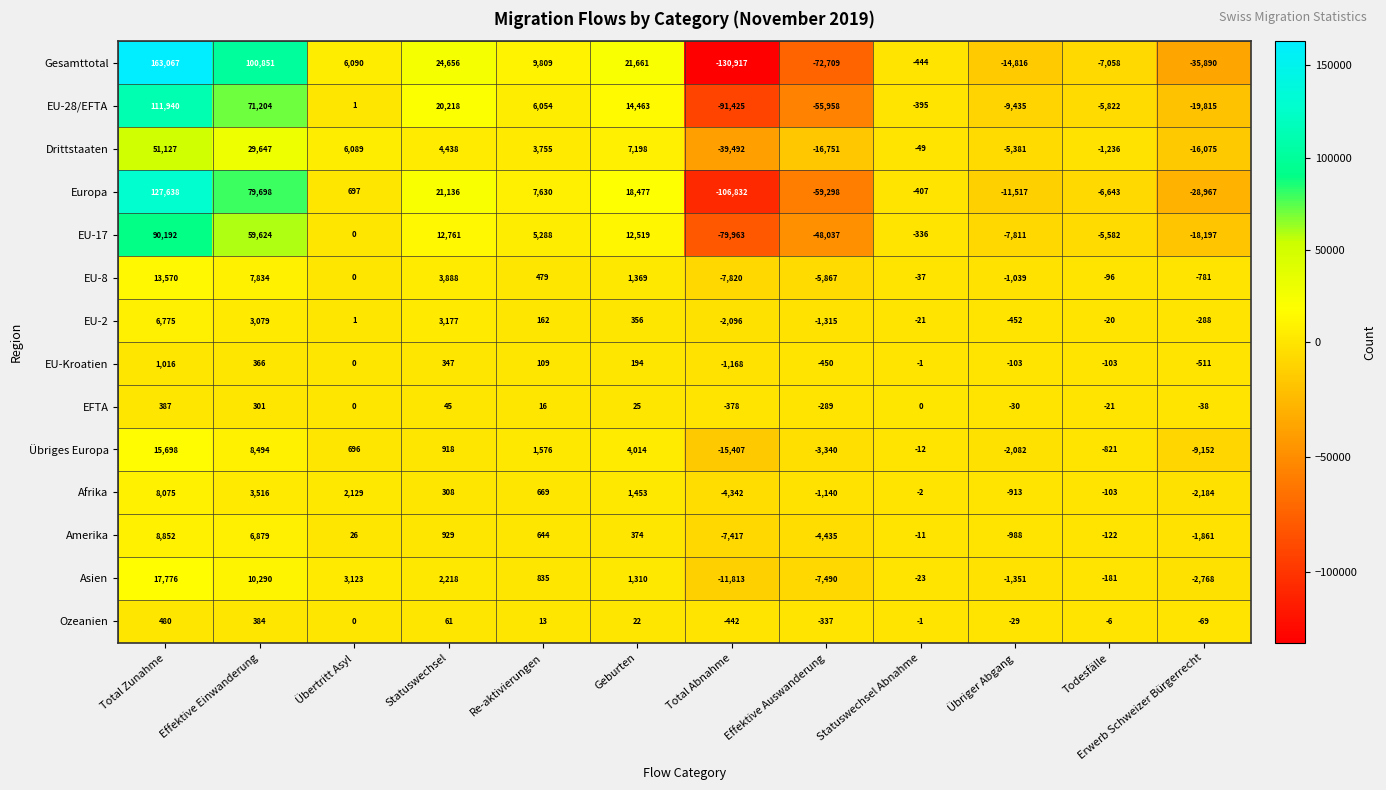

How many data points does each series have?

12